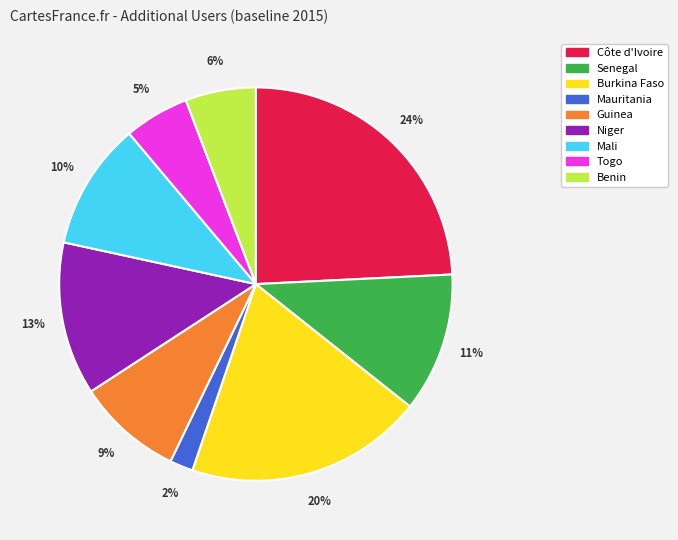

To the nearest percent, what is the difference between the Niger and Mauritania slice percentages?

11%